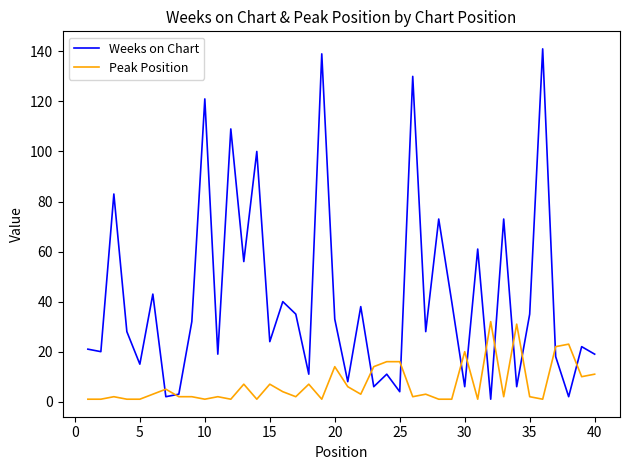

Count the number of categories in the chart.

40